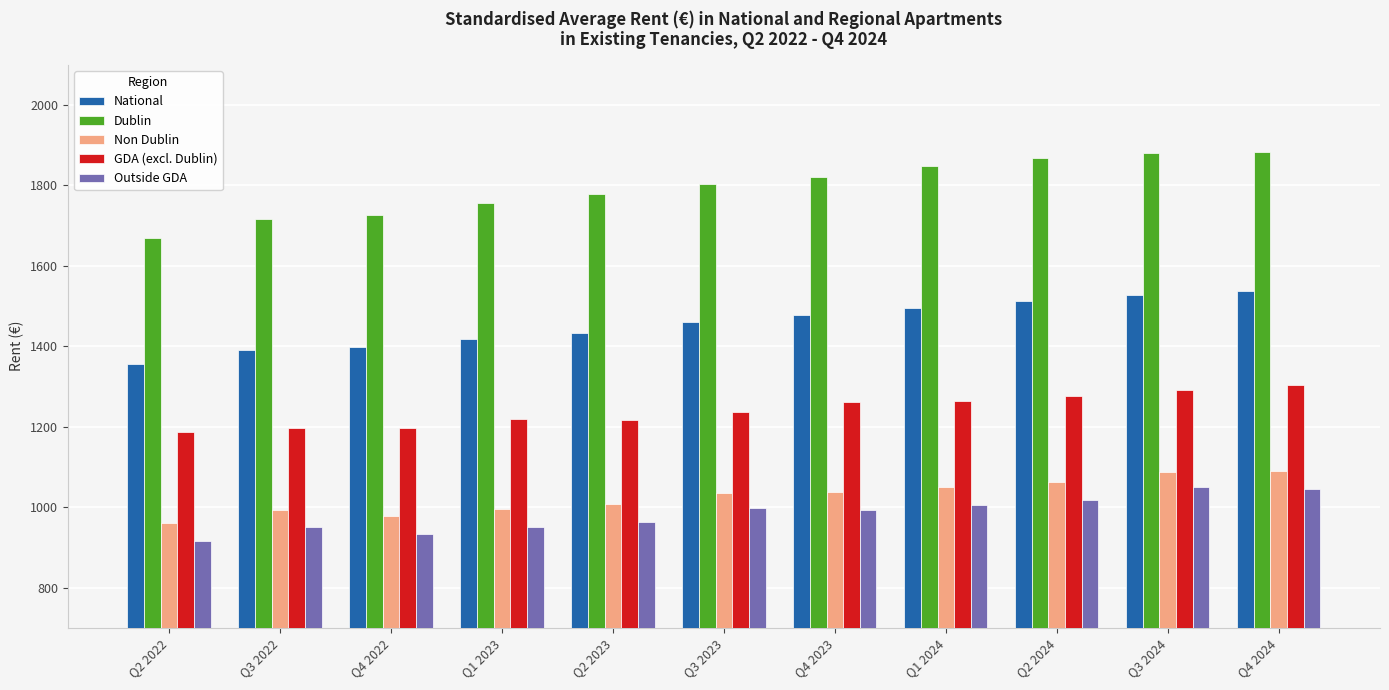

Where is Dublin nearest to the value 1776?

Q2 2023